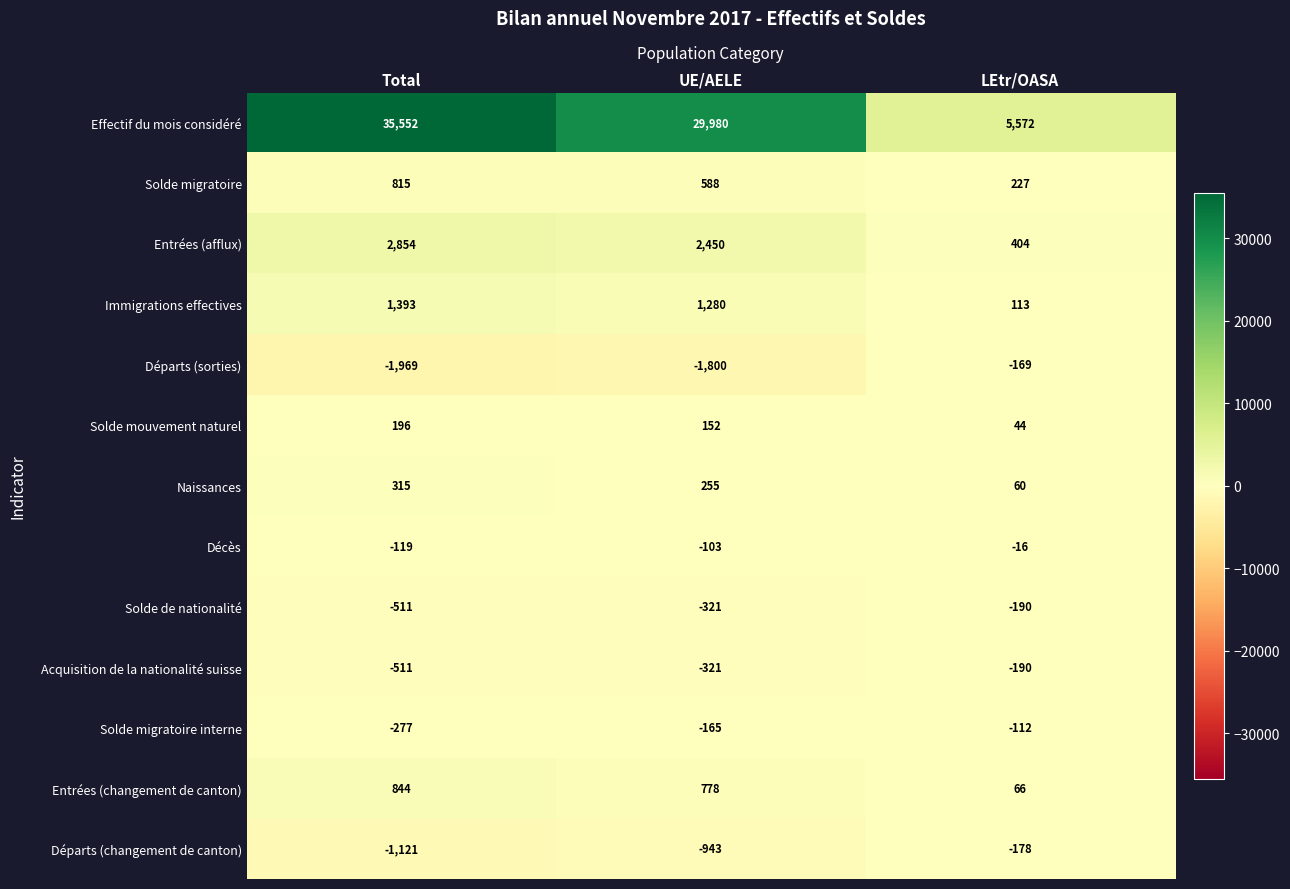

Rank the categories by Solde migratoire value from highest to lowest.

Total, UE/AELE, LEtr/OASA